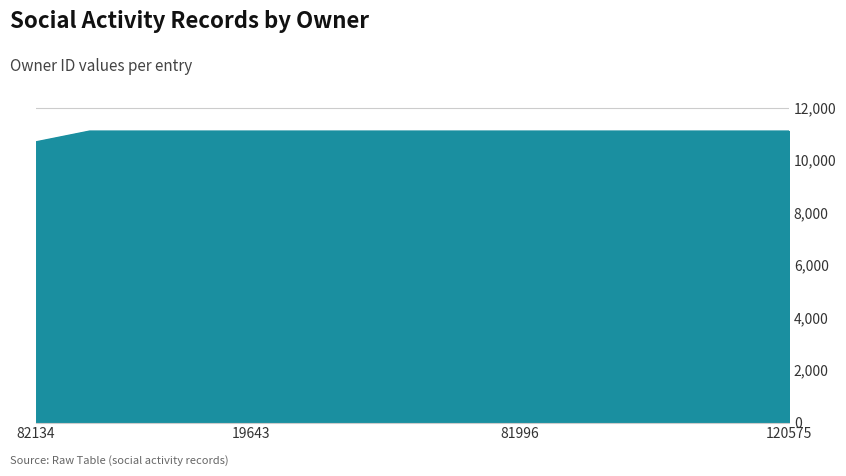

What is the difference between the maximum and minimum values?

412